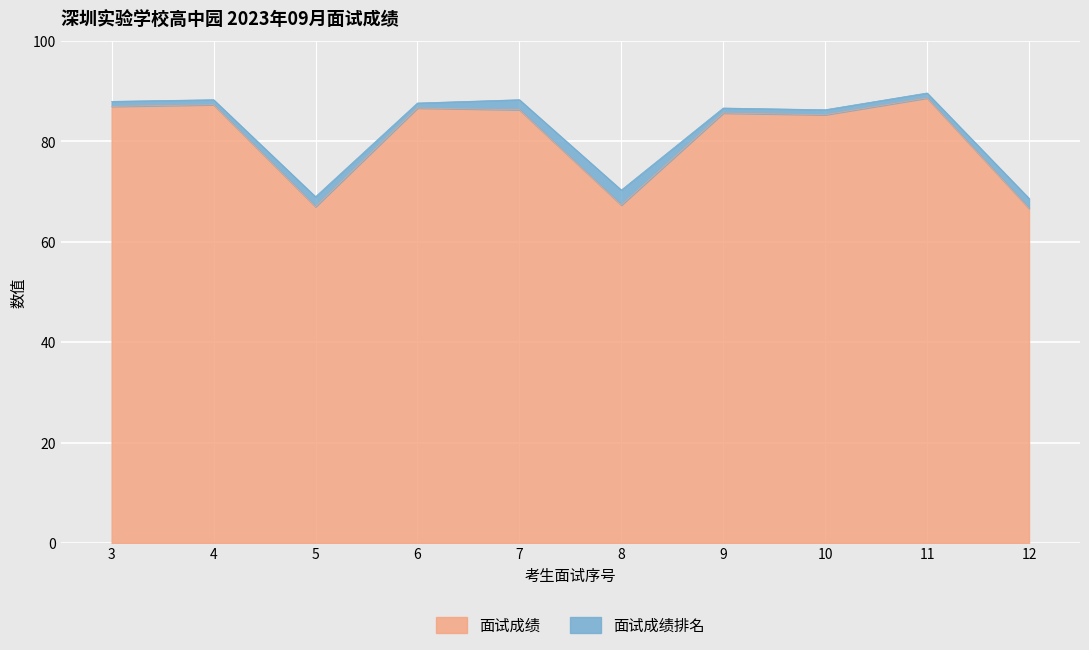

What is the approximate value at 9?

85.7